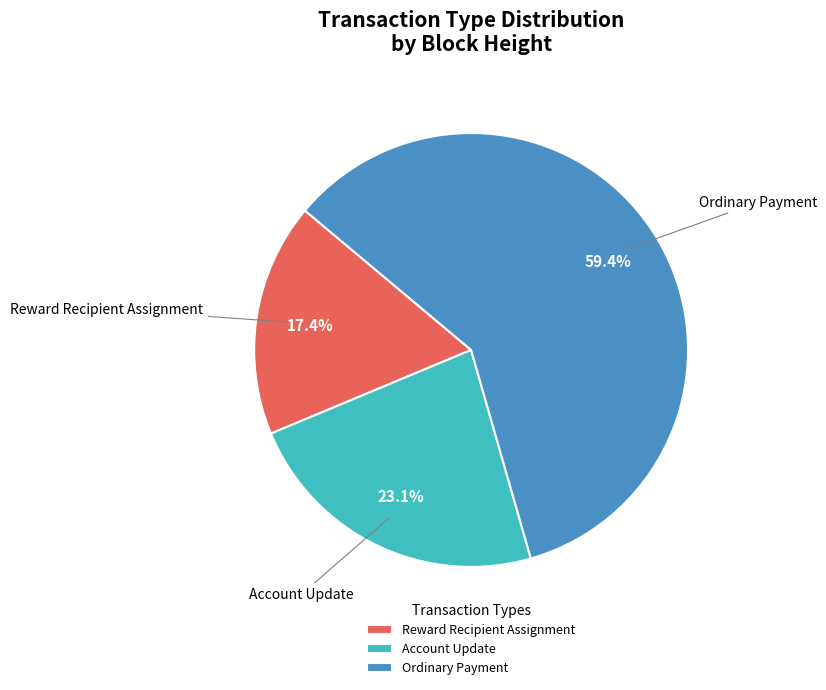

Is it true that Account Update is 16% of the pie?

False